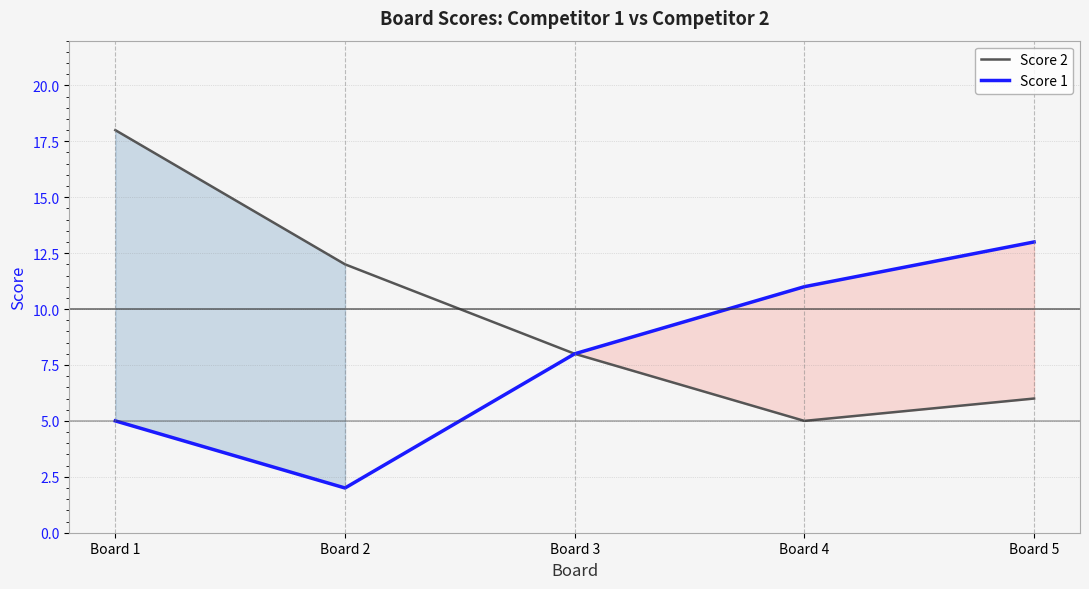

True or false: Score 2 and Score 1 cross at least once.

False